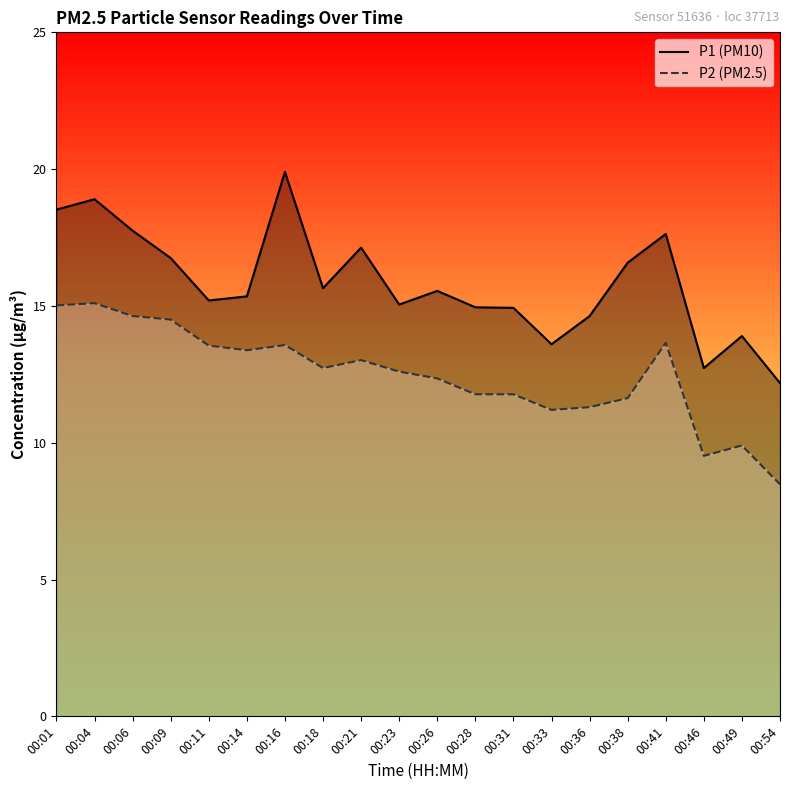

How many values in the P2 (PM2.5) series are below 12?

8